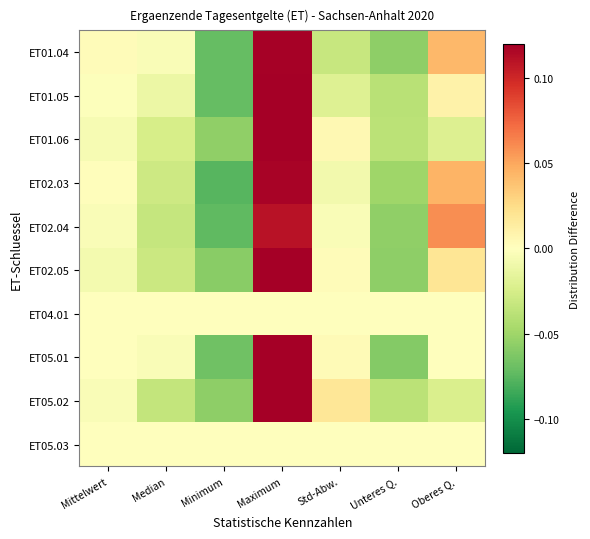

At which category does the chart reach its peak across all series?

Maximum